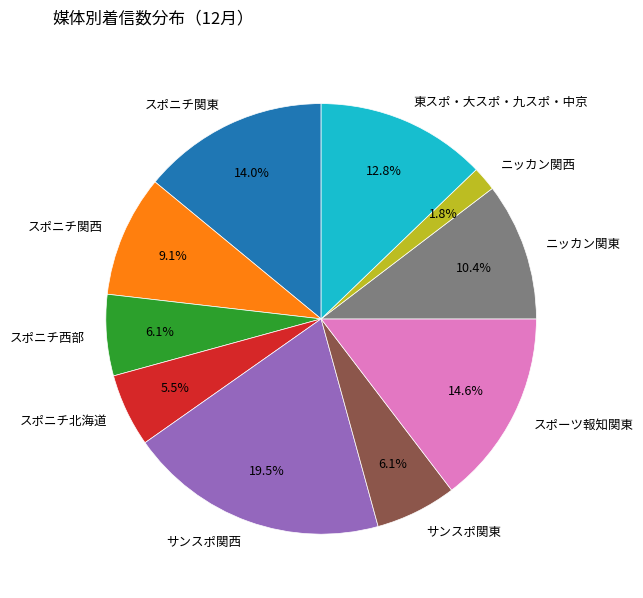

Combined, do ニッカン関東 and スポーツ報知関東 account for over 50%?

No